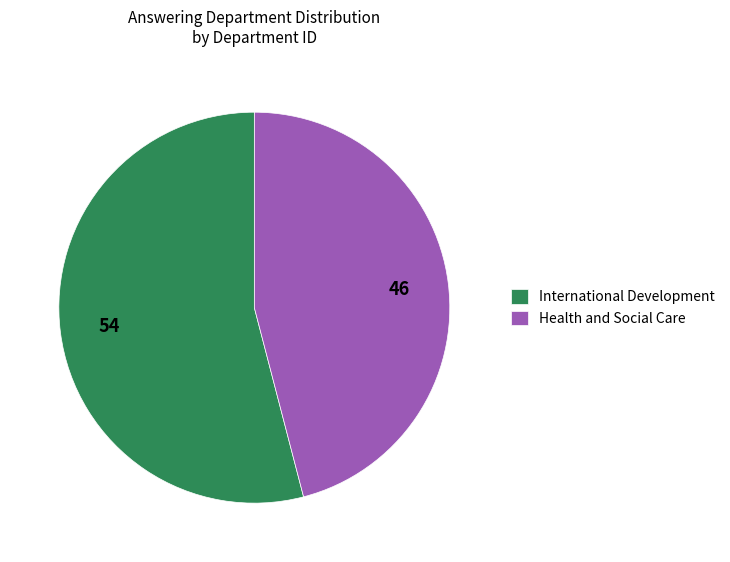

Is there a majority slice in this chart?

Yes